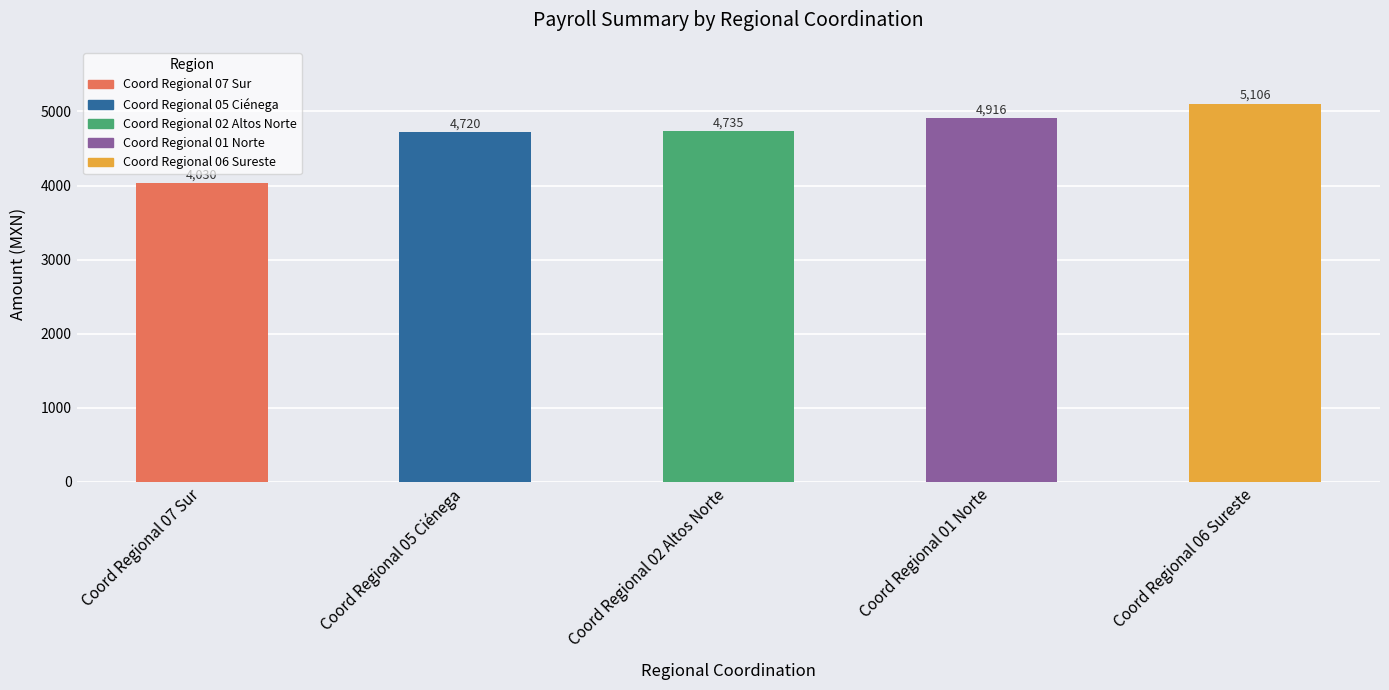

Count the number of data series in this chart.

1